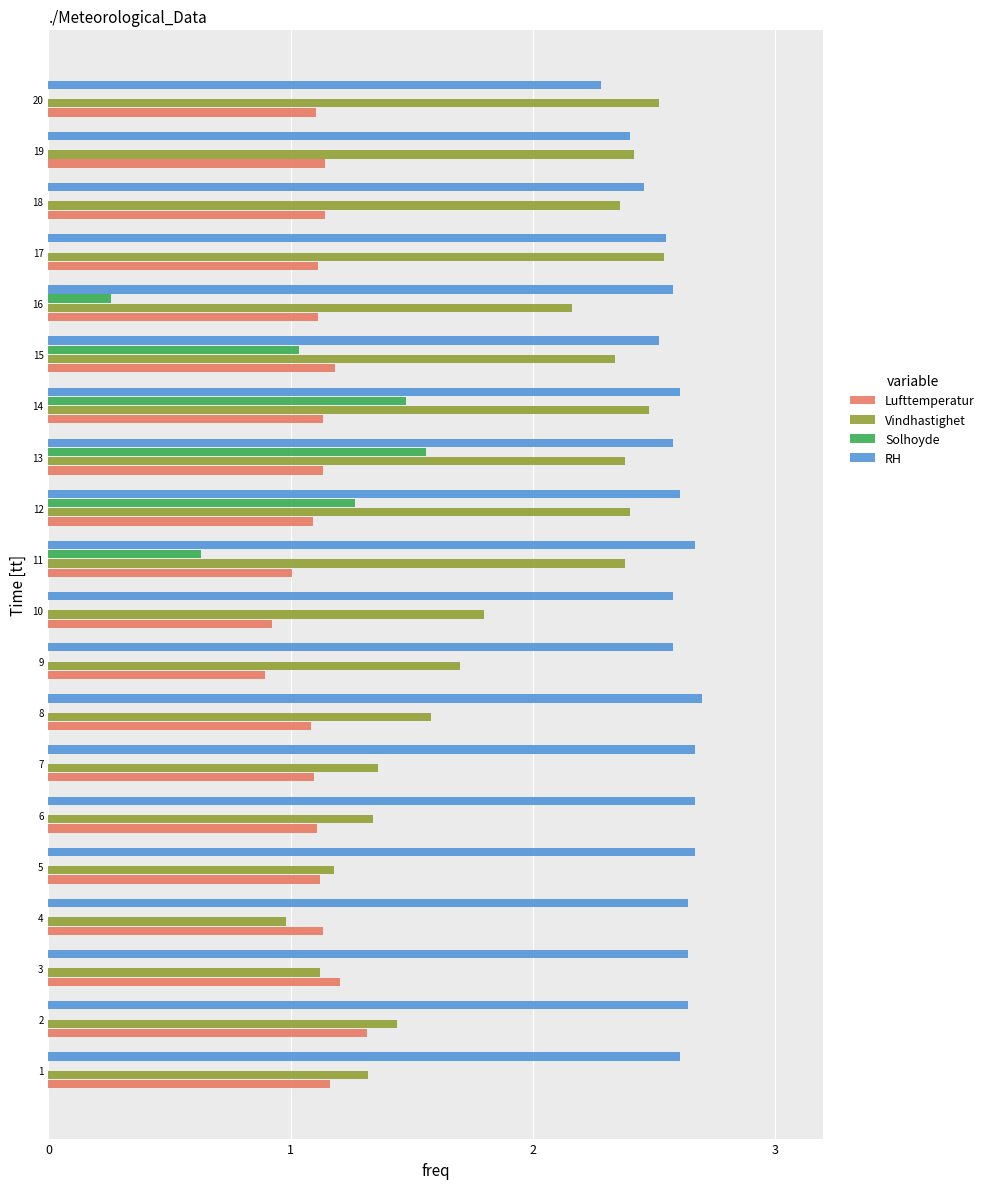

What is the total value across all series at 17?

6.2